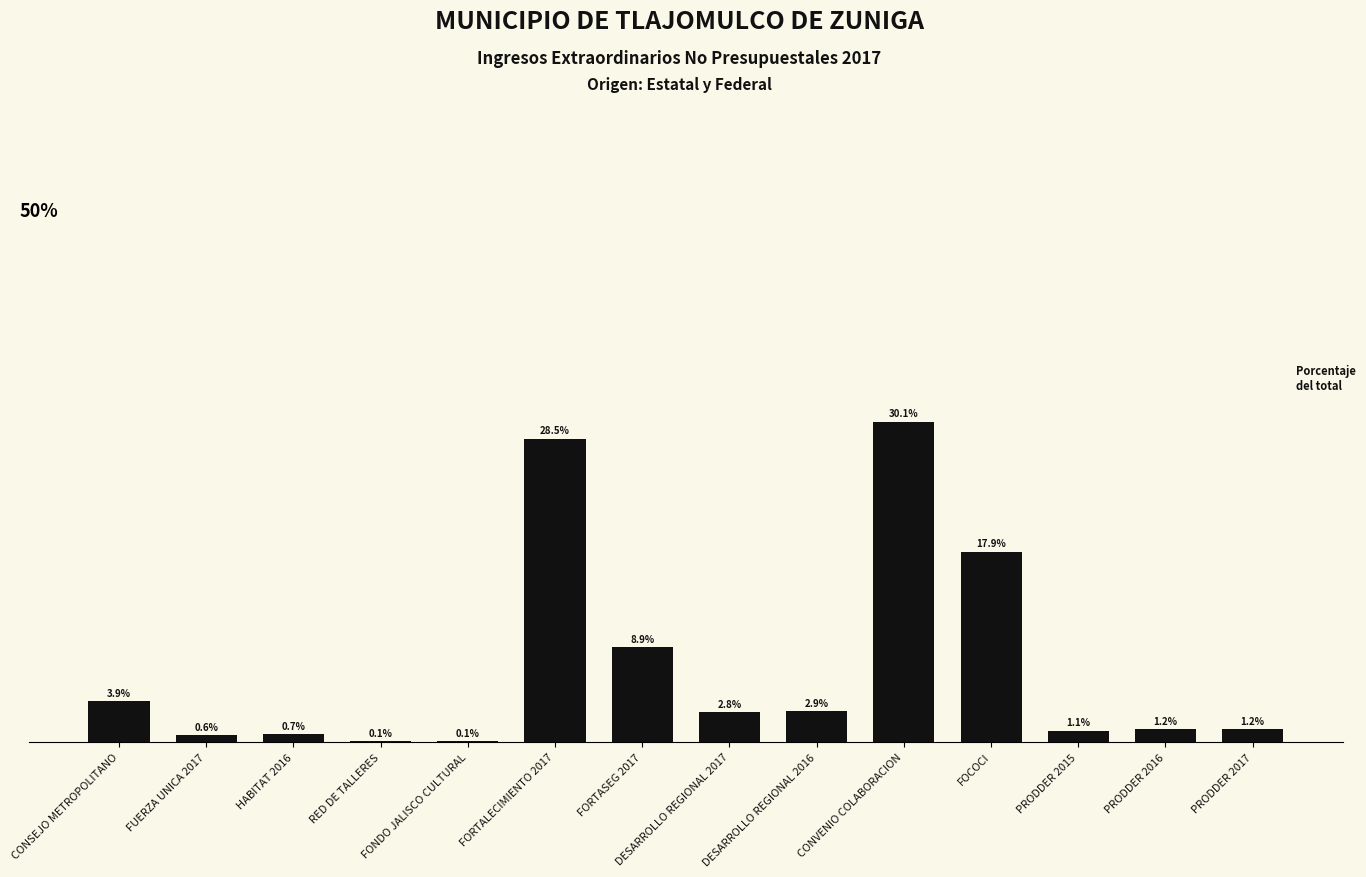

Which category has the highest value across all series?

CONVENIO COLABORACION